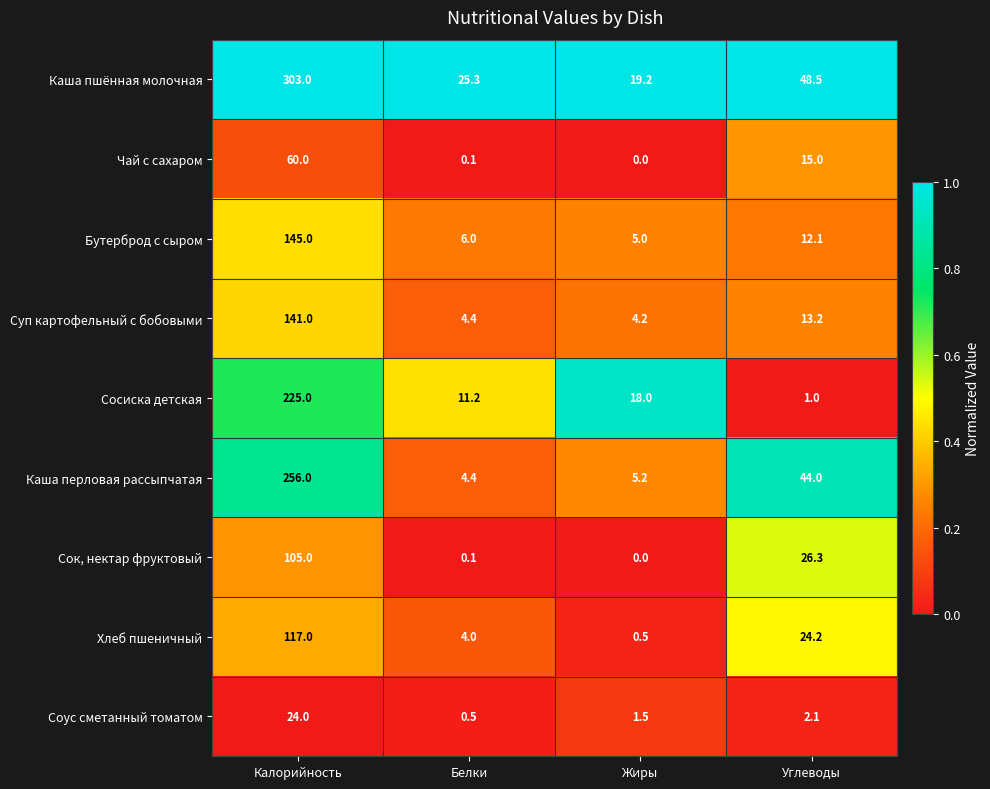

The value of Каша пшённая молочная at Жиры is 19.2. True or false?

True